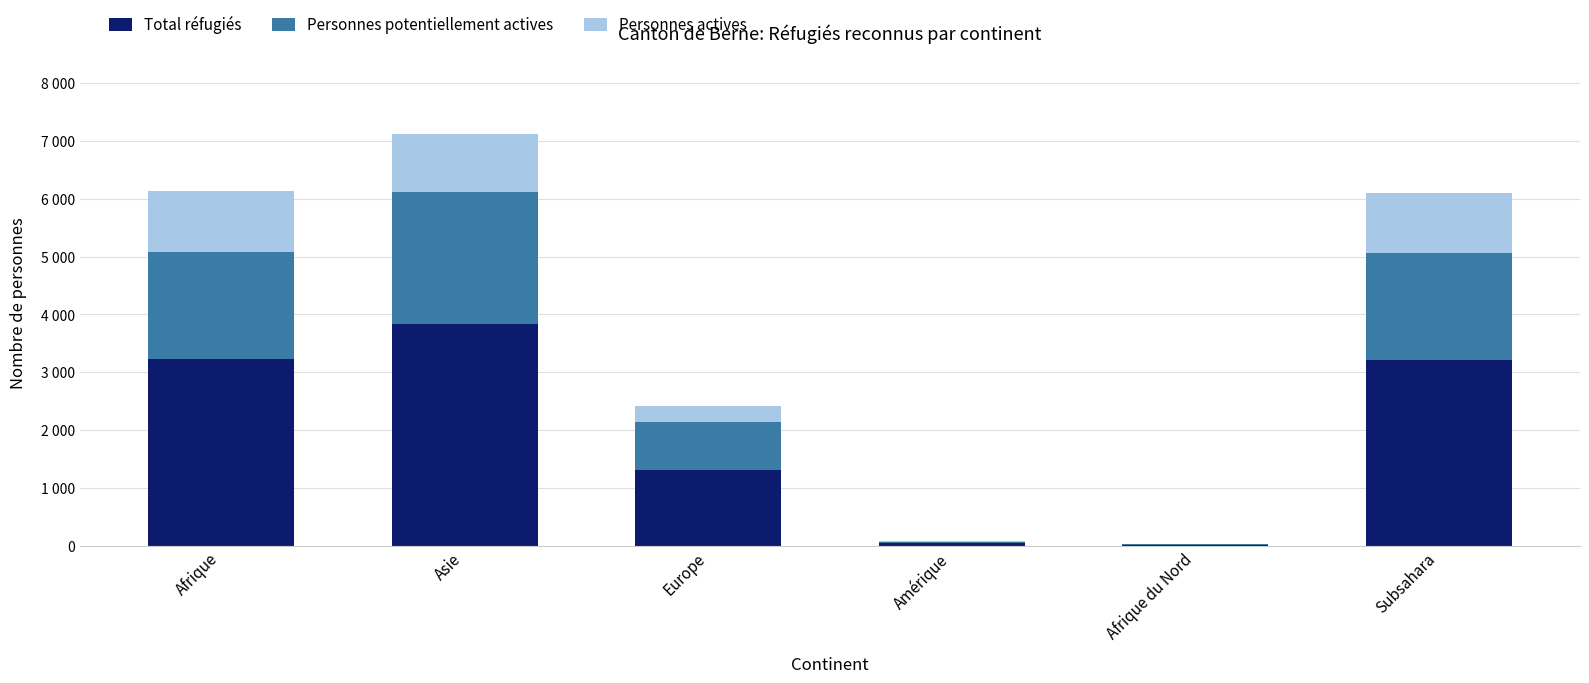

List the series in order of their peak value, lowest first.

Personnes actives, Personnes potentiellement actives, Total réfugiés